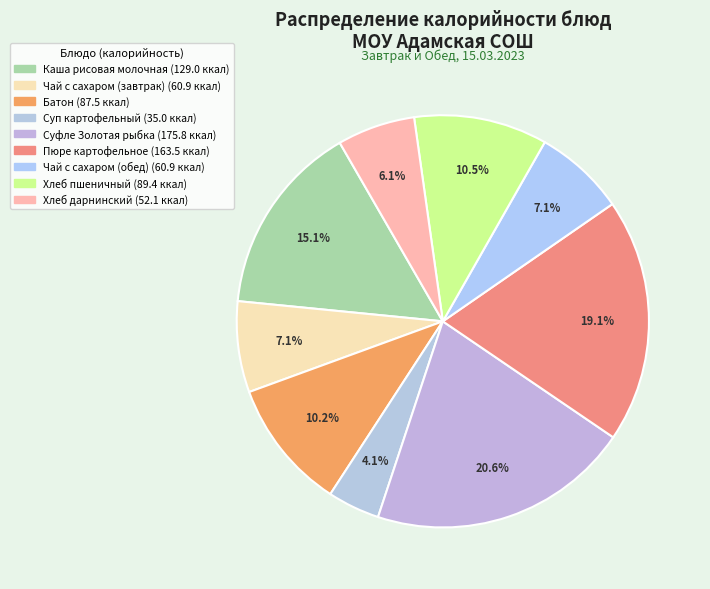

Count the number of slices in the pie.

9